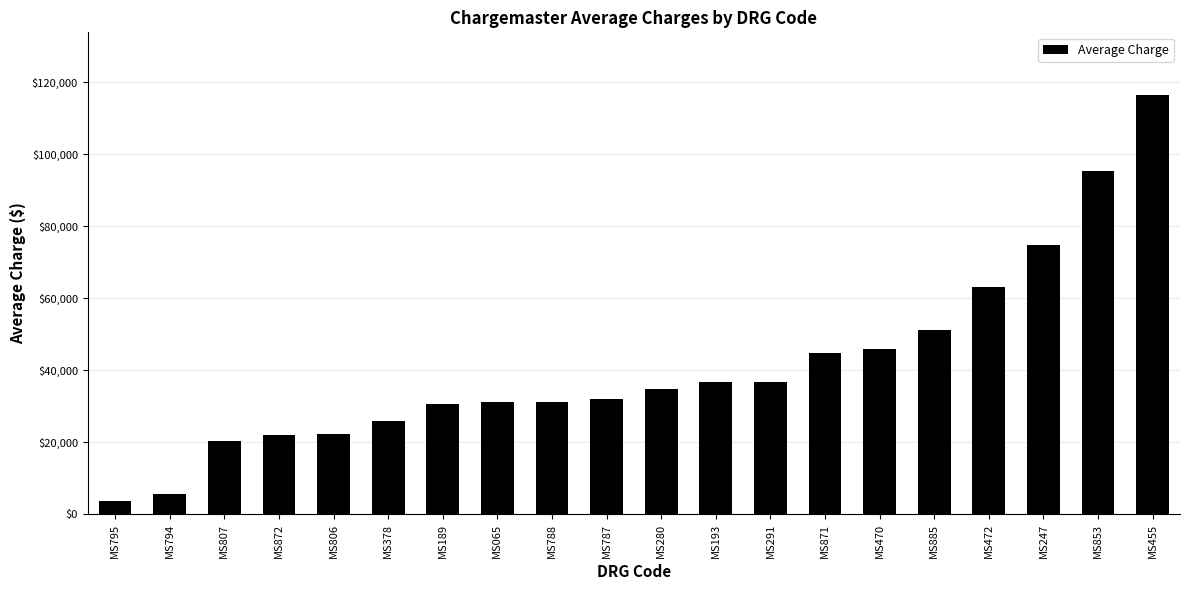

Does the chart contain stacked bars?

No